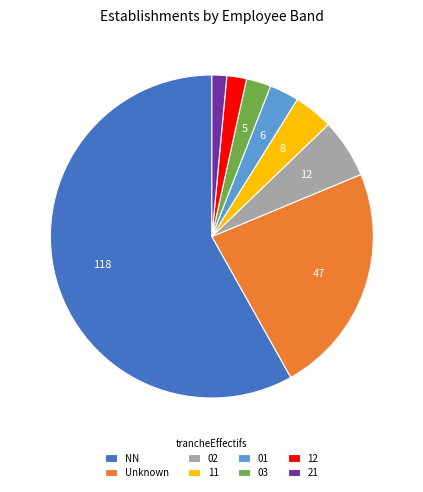

Which category has the biggest portion of the pie?

NN